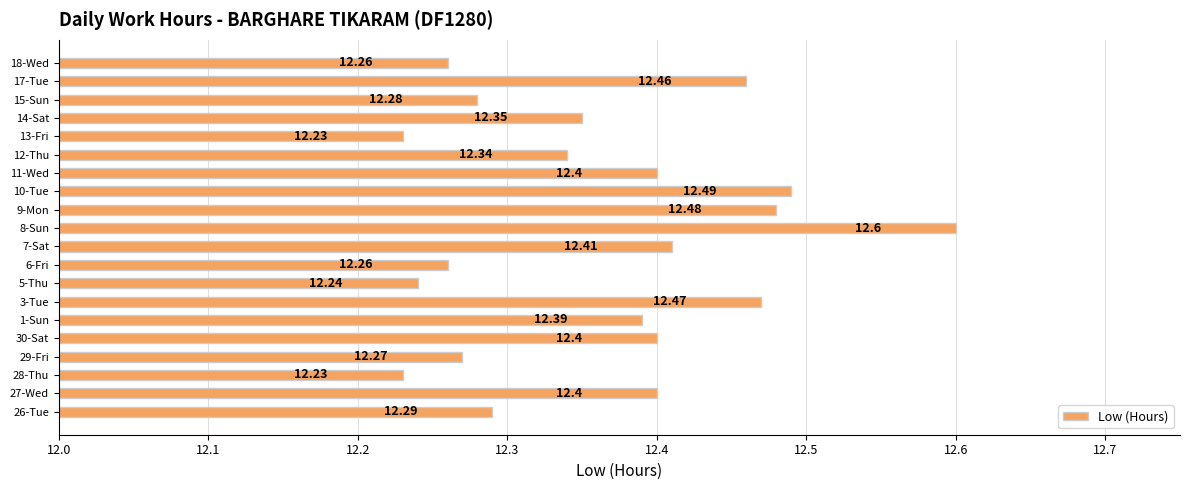

What is the average value?

12.4